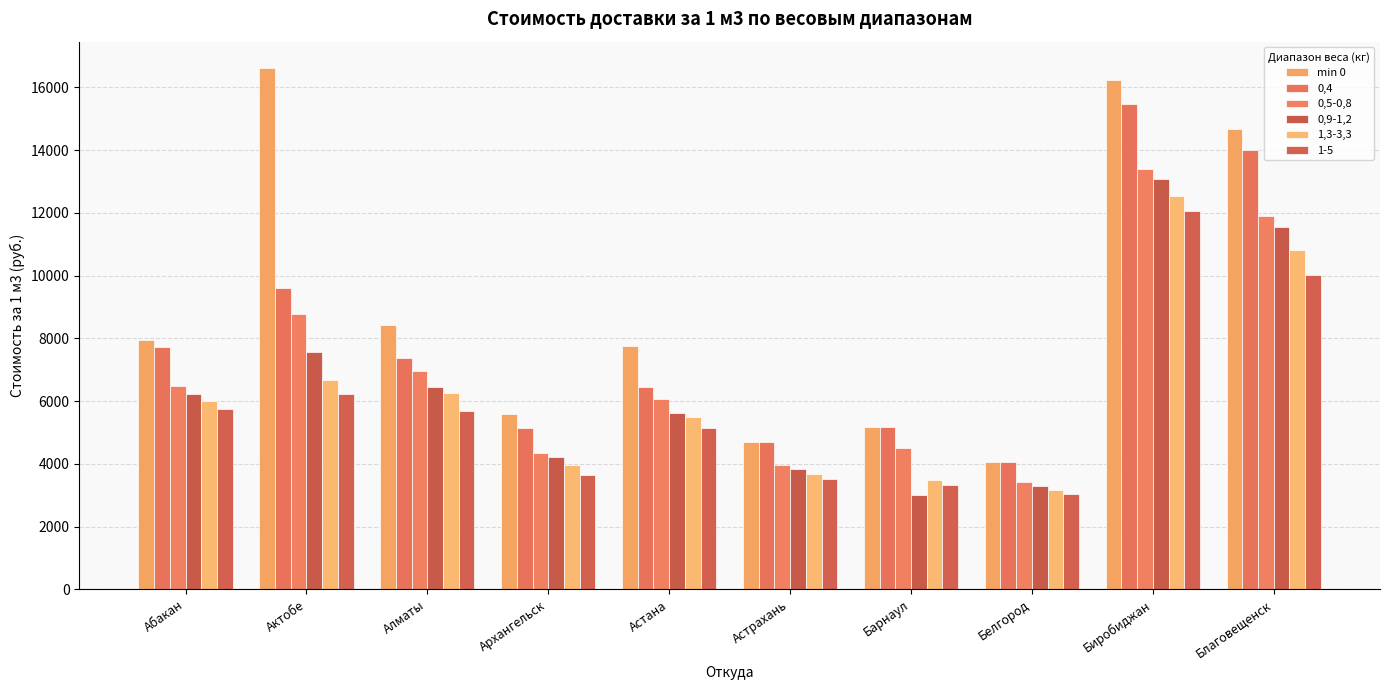

Does the chart contain stacked bars?

No